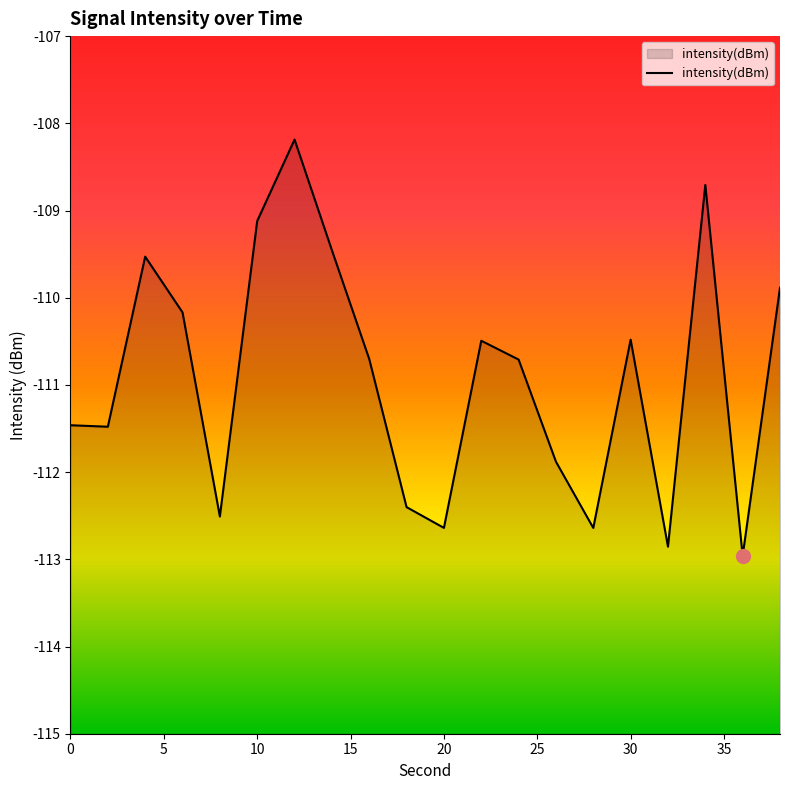

List the labels in order of value, smallest first.

36, 32, 28, 20, 8, 18, 26, 2, 0, 24, 16, 22, 30, 6, 38, 4, 14, 10, 34, 12